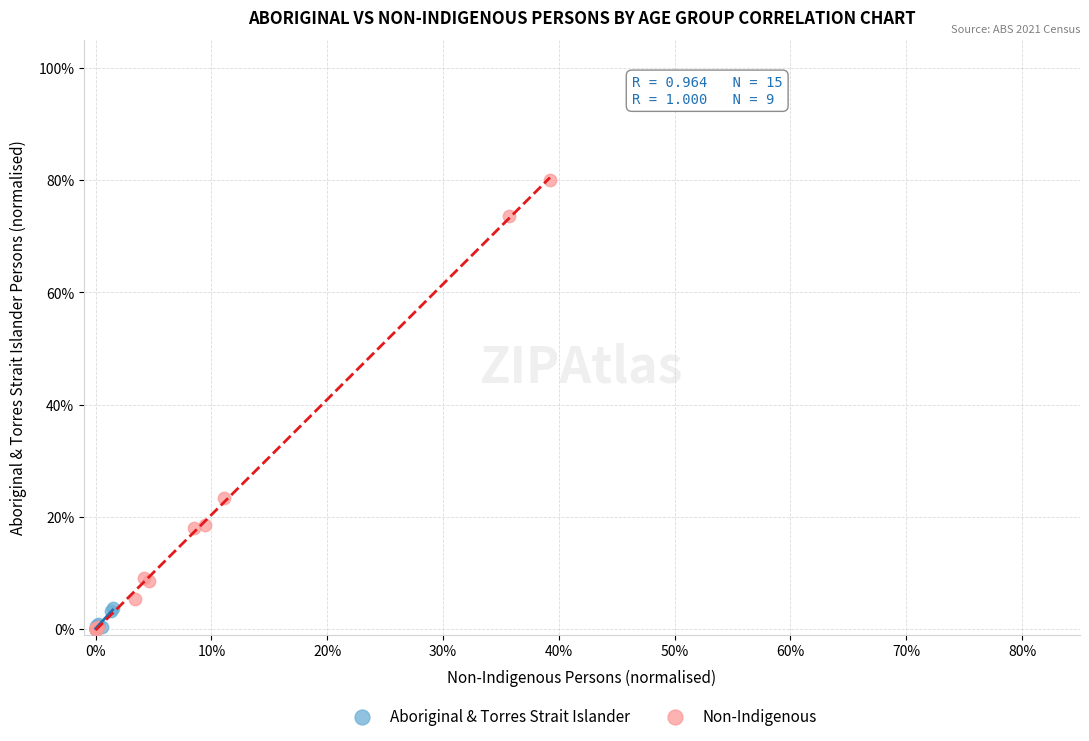

Which series reaches the maximum Y coordinate?

Non-Indigenous